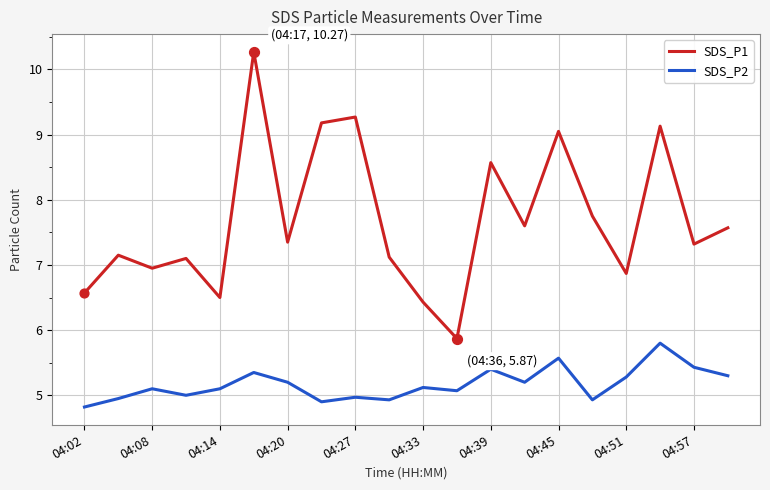

Which series has the widest spread of values?

SDS_P1